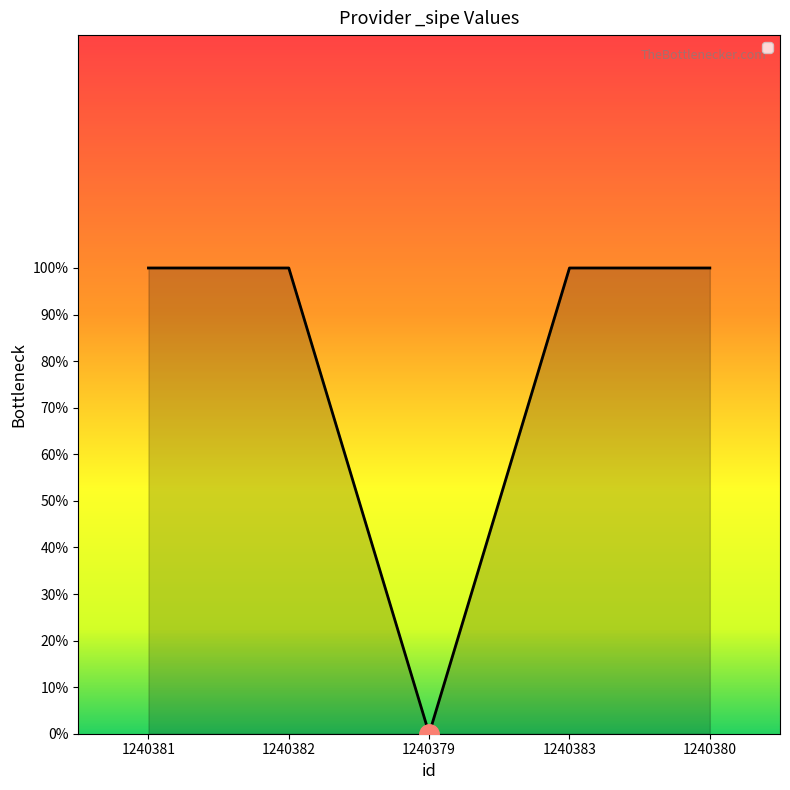

What is the label of the 4th point from the left?

1240383